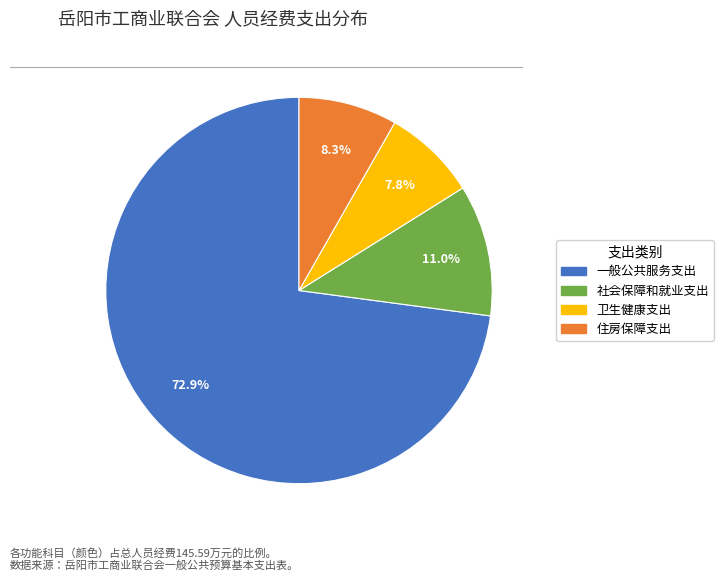

To the nearest percent, what is the difference between the 一般公共服务支出 and 卫生健康支出 slice percentages?

65%